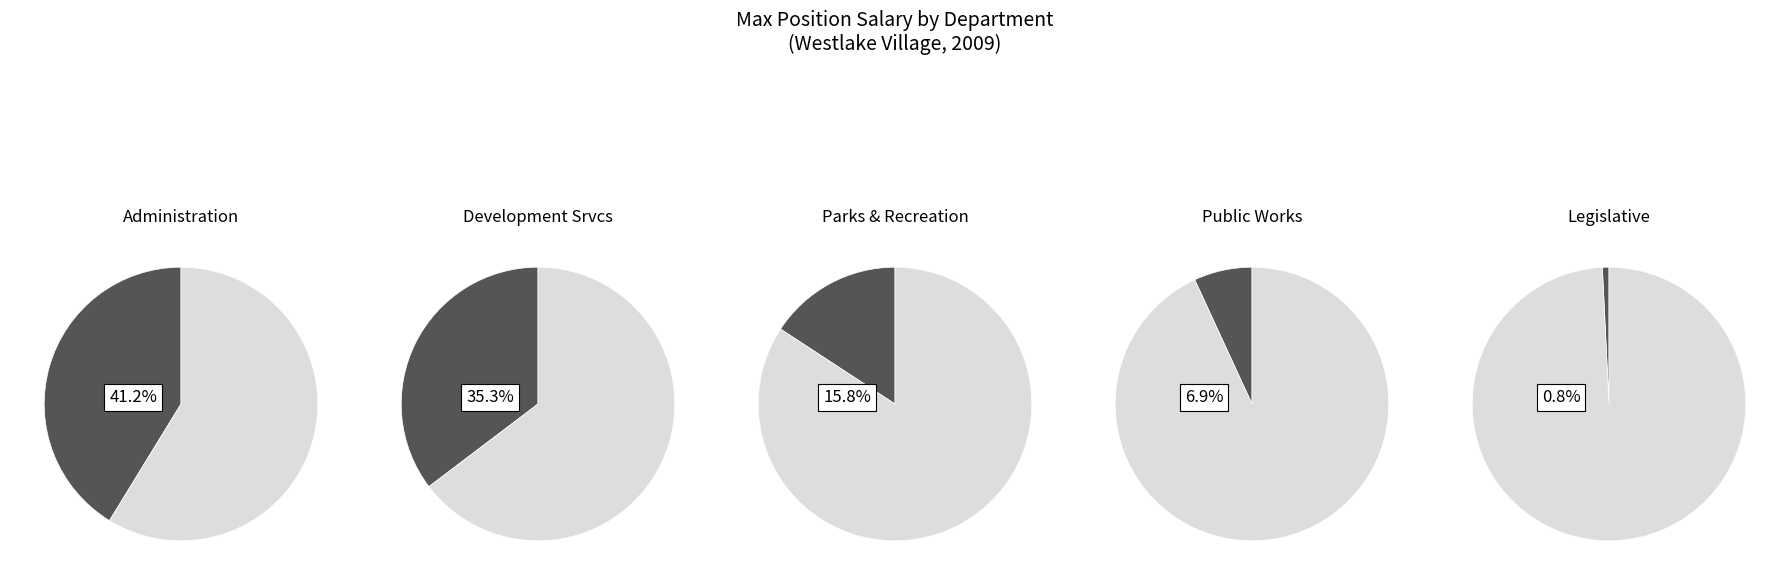

To the nearest percent, what is the combined percentage of Development Srvcs and Public Works?

42%